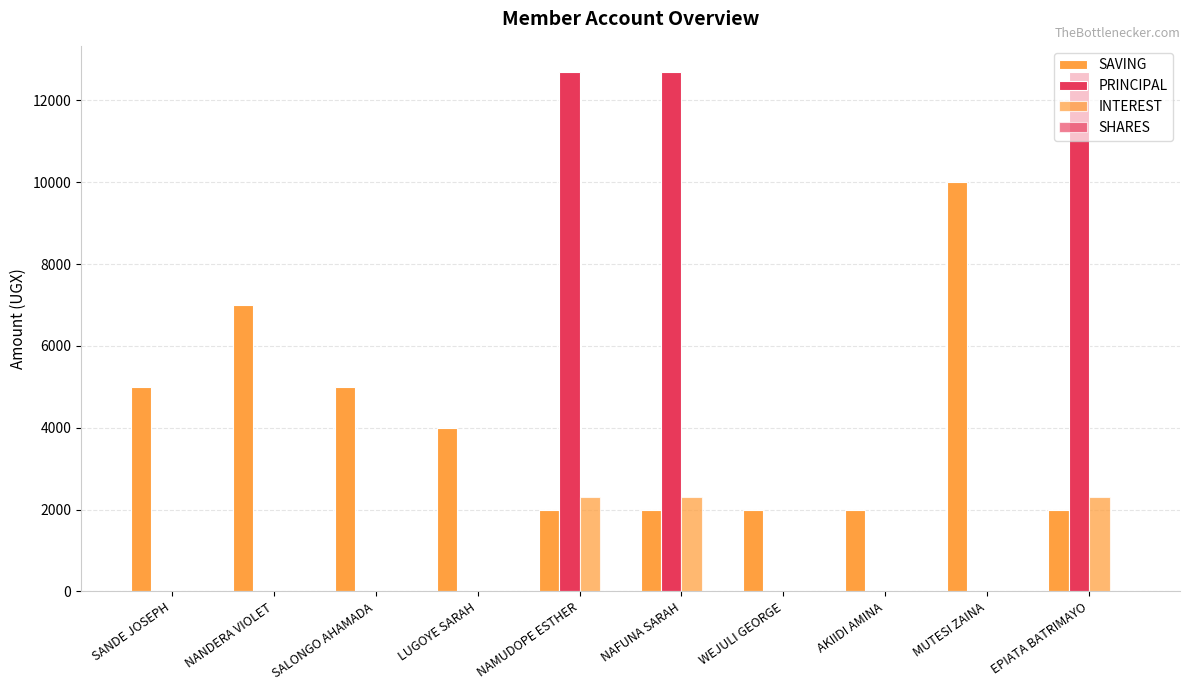

Does the chart contain stacked bars?

No